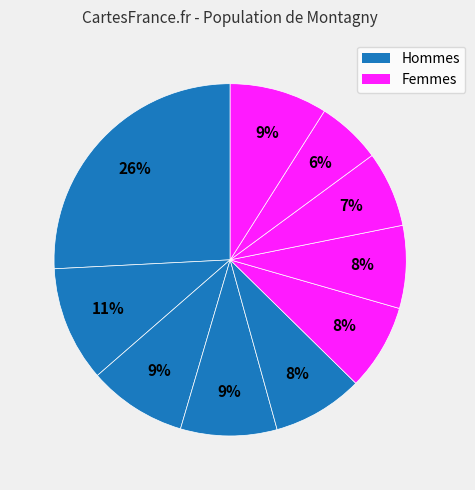

To the nearest percent, what is the average slice percentage?

10%